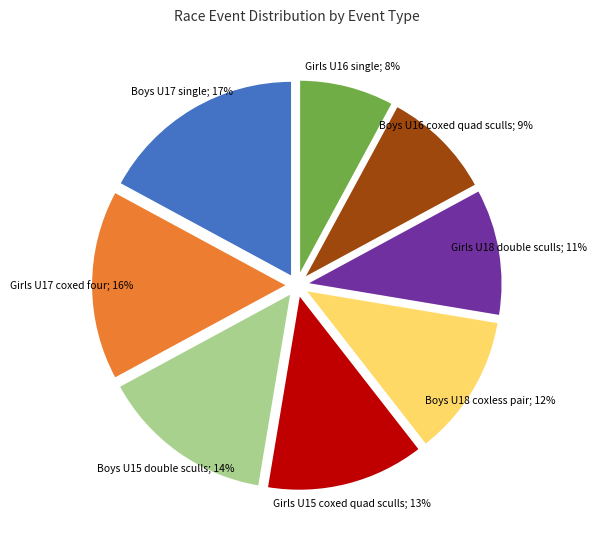

Is there a majority slice in this chart?

No